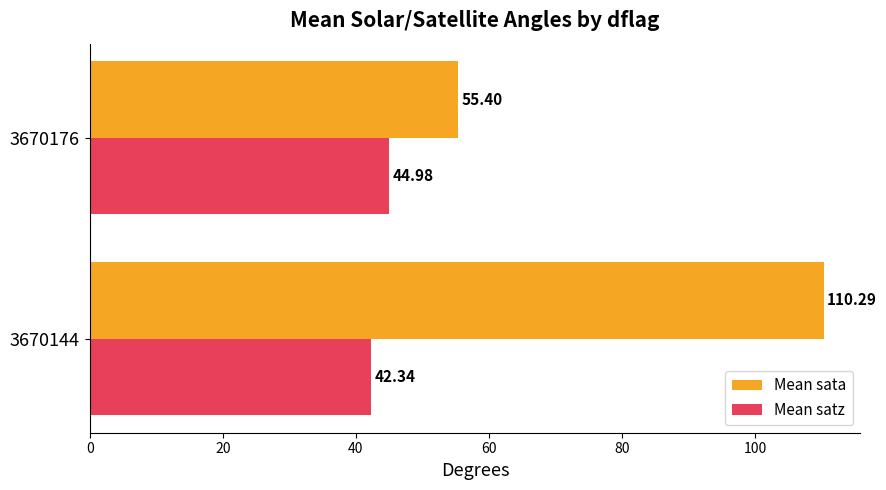

How many values in the Mean satz series are below 44?

1